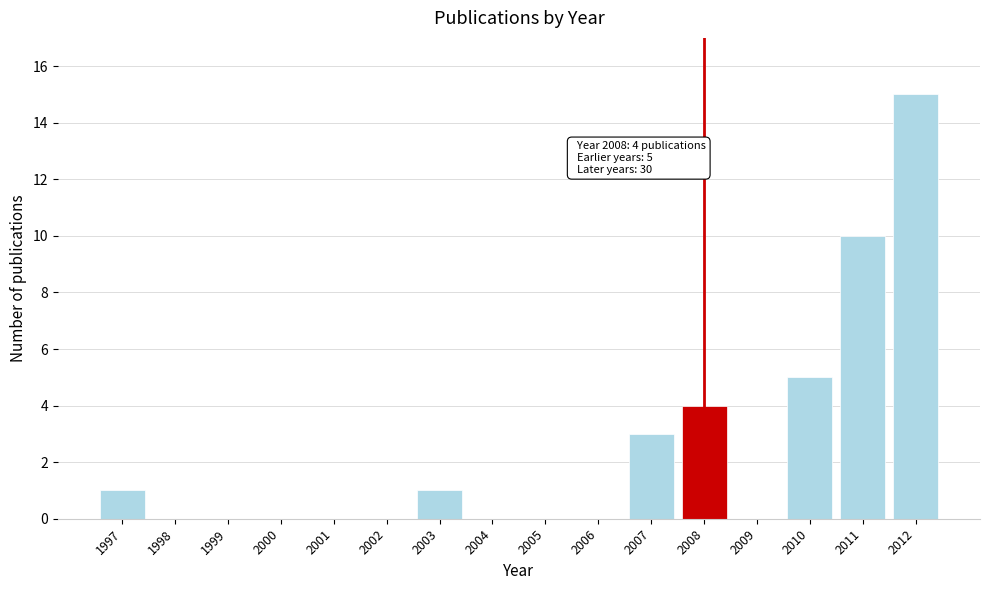

Reading left to right, list all the values displayed in this chart.

1997=1	1998=0	1999=0	2000=0	2001=0	2002=0	2003=1	2004=0	2005=0	2006=0	2007=3	2008=4	2009=0	2010=5	2011=10	2012=15